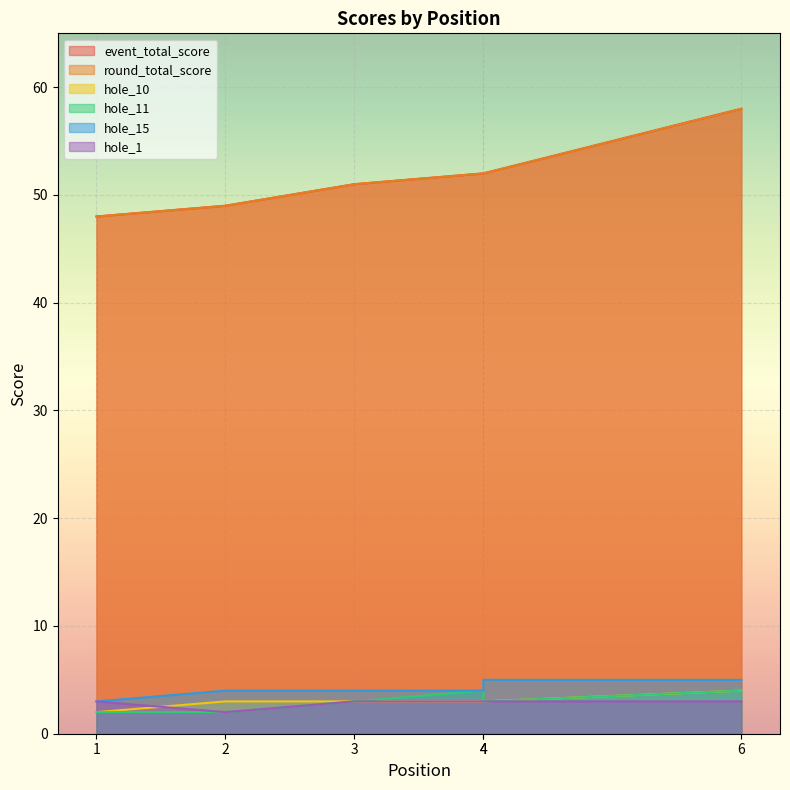

What are all the series names shown in the legend?

event_total_score, round_total_score, hole_10, hole_11, hole_15, hole_1